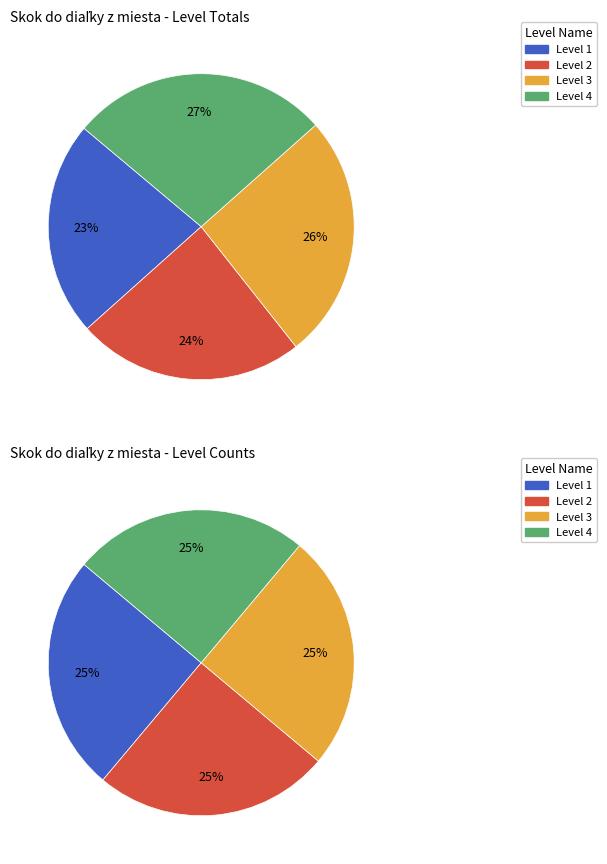

Is there a majority slice in this chart?

No